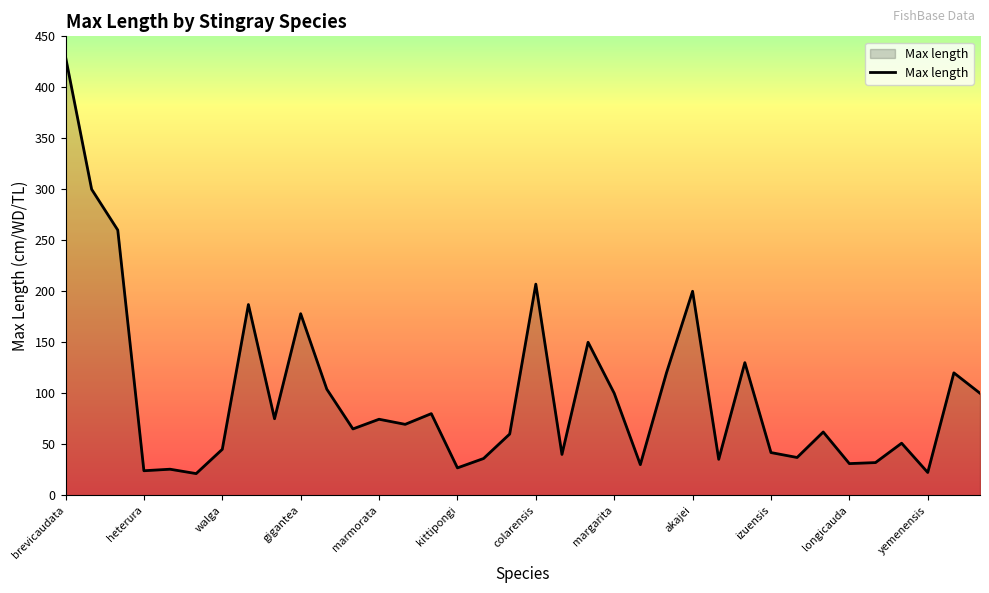

What is the greatest value displayed?

430.0